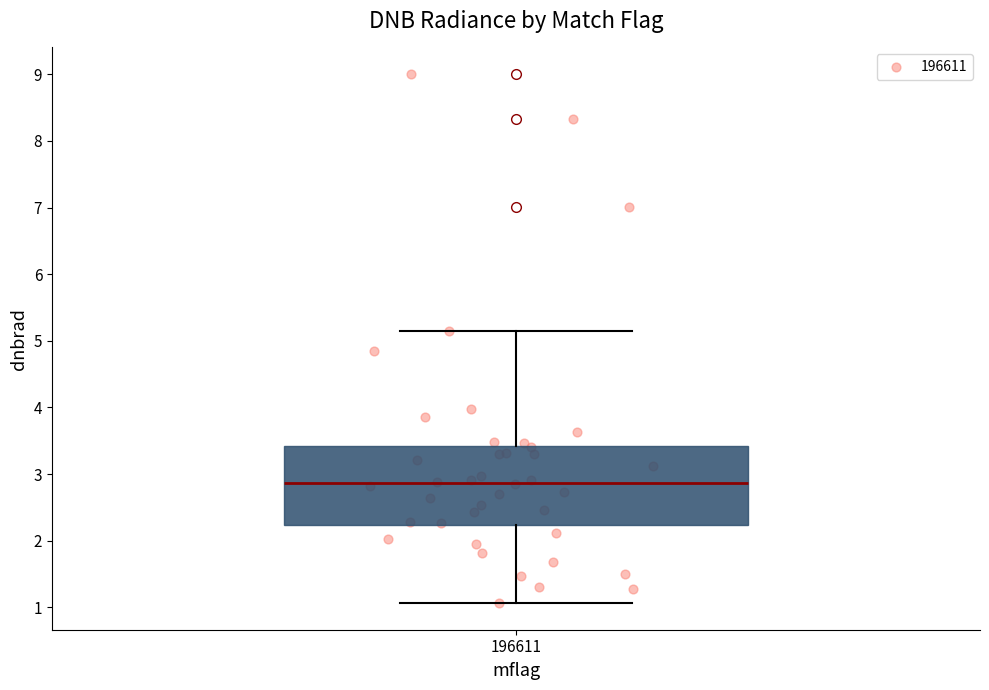

Transcribe this box plot: give where the median line is, the range the box spans, and where the two whiskers end, as read against the y-axis. The values are not printed on the chart, so give them approximately, as read against the axis.

median 2.9, box 2.2 to 3.4, whiskers 1.1 to 5.2